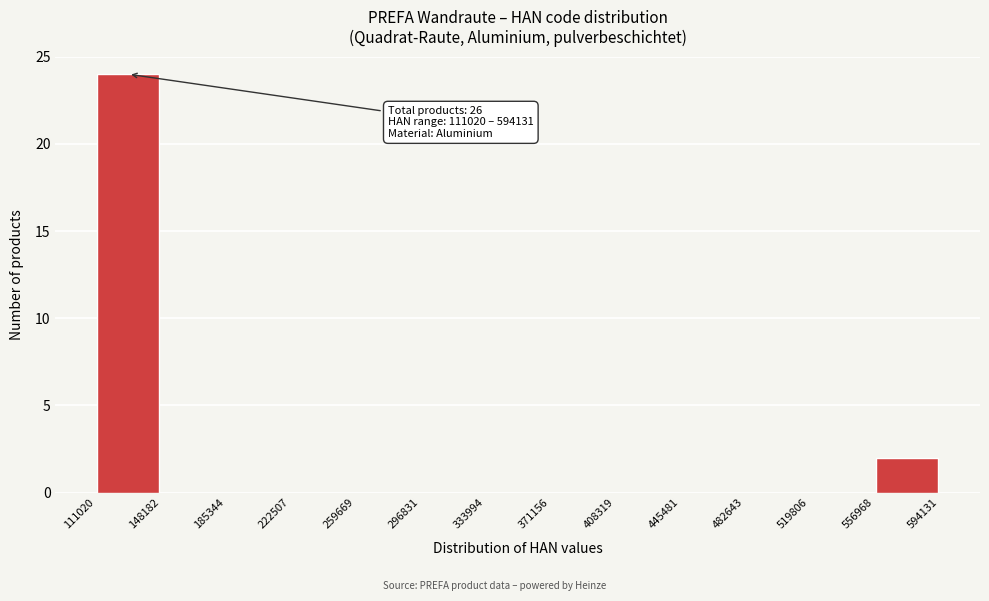

Over which range of the x-axis is the bar tallest?

111020 to 148182